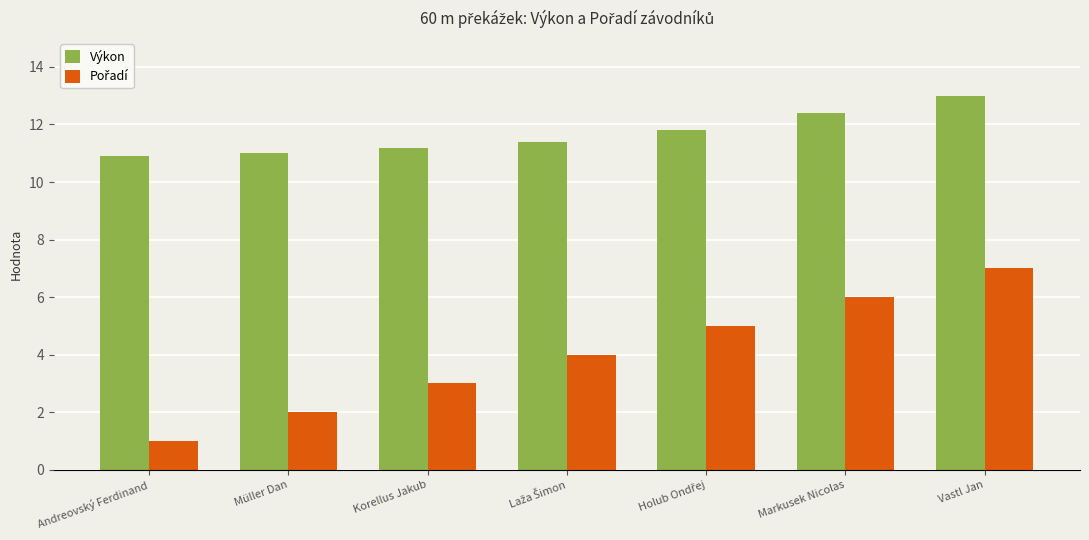

What is the smallest value displayed?

1.0